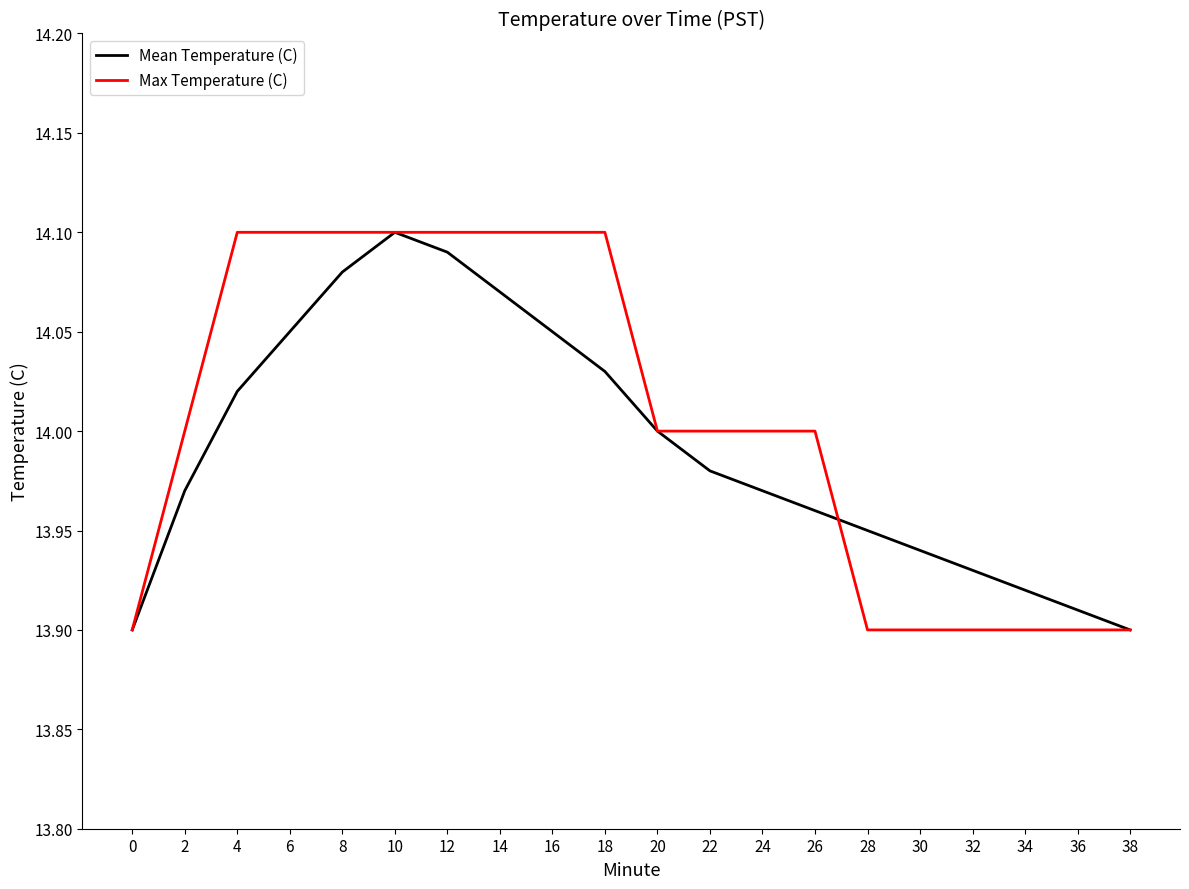

Which series changed the most between 12 and 30?

Max Temperature (C)